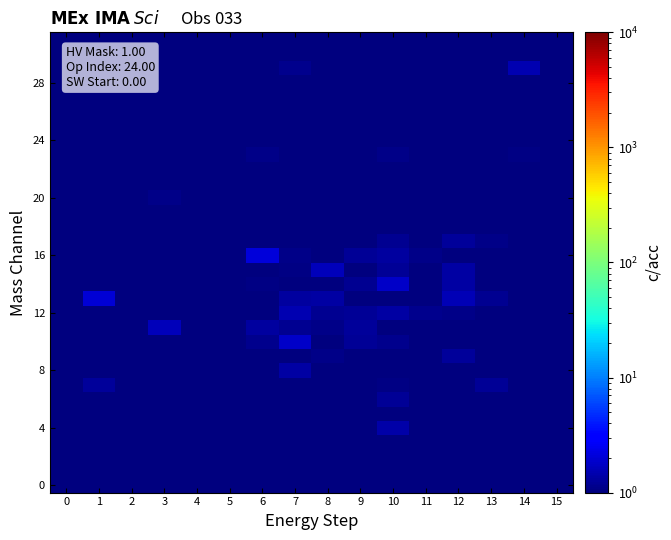

What is the spread (max minus min) of values at 5?

0.9